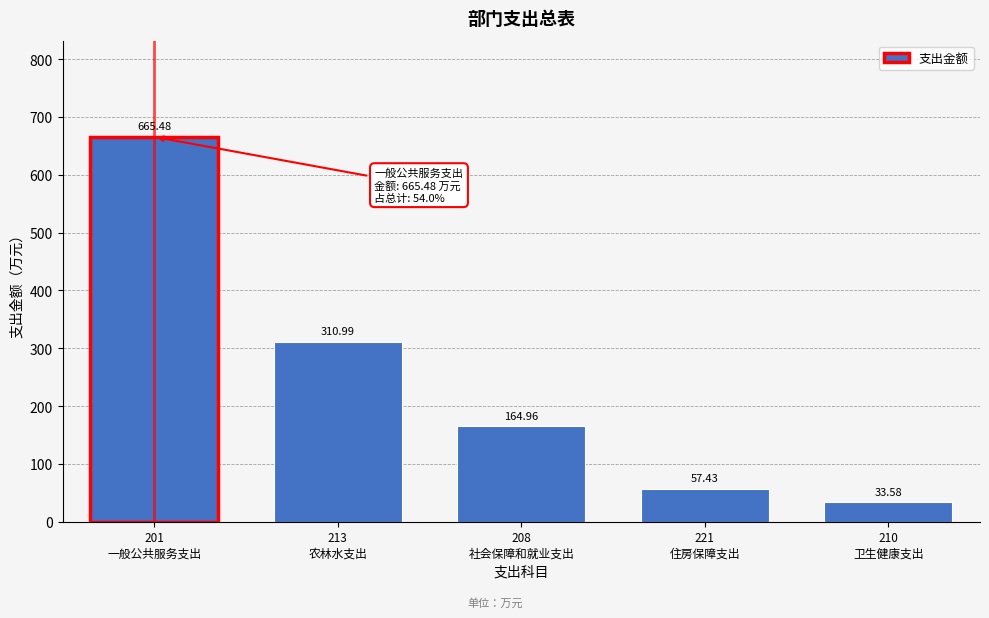

What is the sum of all values?

1232.4